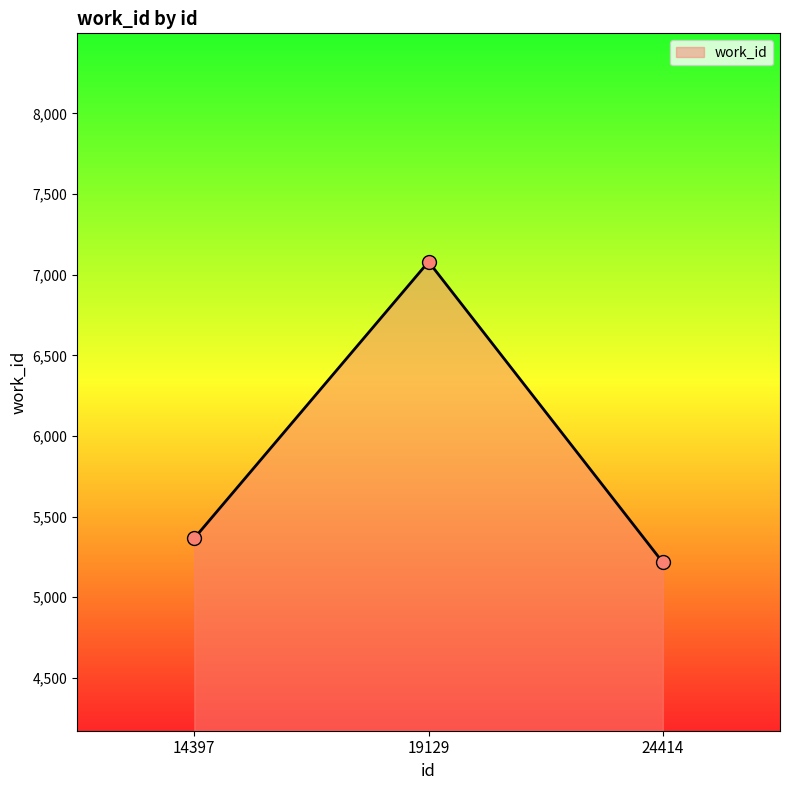

Which has a higher value, 14397 or 24414?

14397